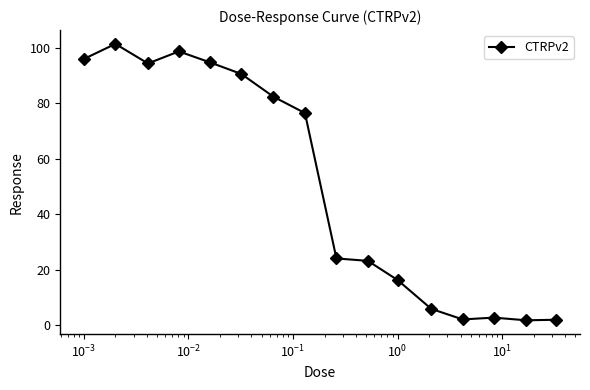

True or false: the data has more than 0 interior local peaks.

True